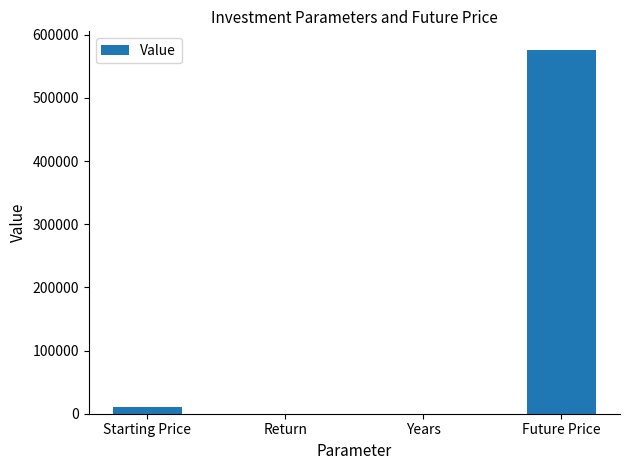

Between Future Price and Years, which is larger?

Future Price